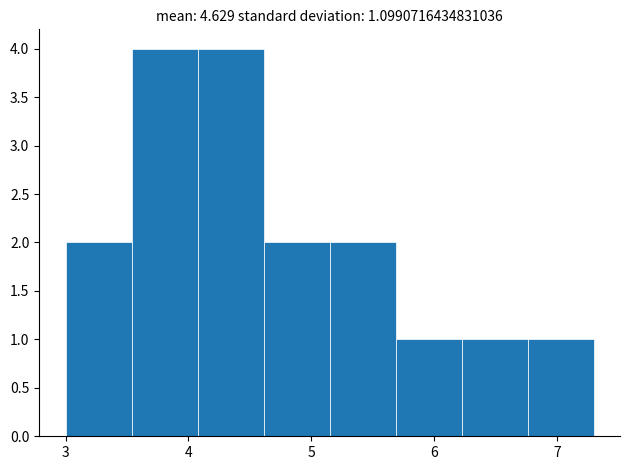

What is the height of the bar covering 6.8 to 7.3 on the x-axis? Neither the bar edges nor the heights are printed on the chart, so give them approximately, as read against the axes.

1